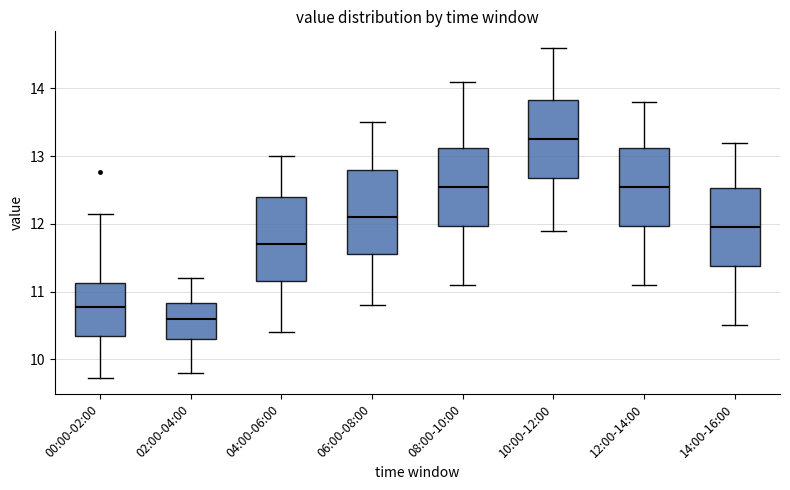

Where does the upper whisker of the box for 06:00-08:00 end on the y-axis? The values are not printed on the chart, so give them approximately, as read against the axis.

13.5